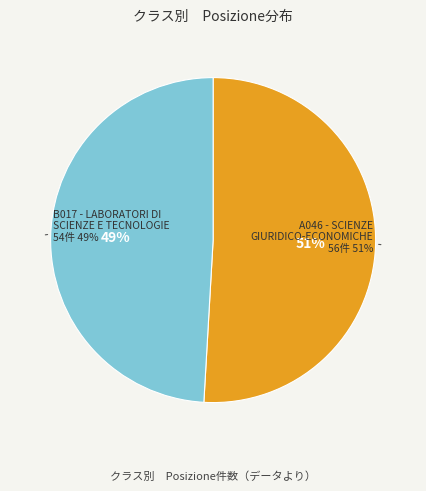

Combined, do B017 - LABORATORI DI SCIENZE E TECNOLOGIE and A046 - SCIENZE GIURIDICO-ECONOMICHE account for over 50%?

Yes